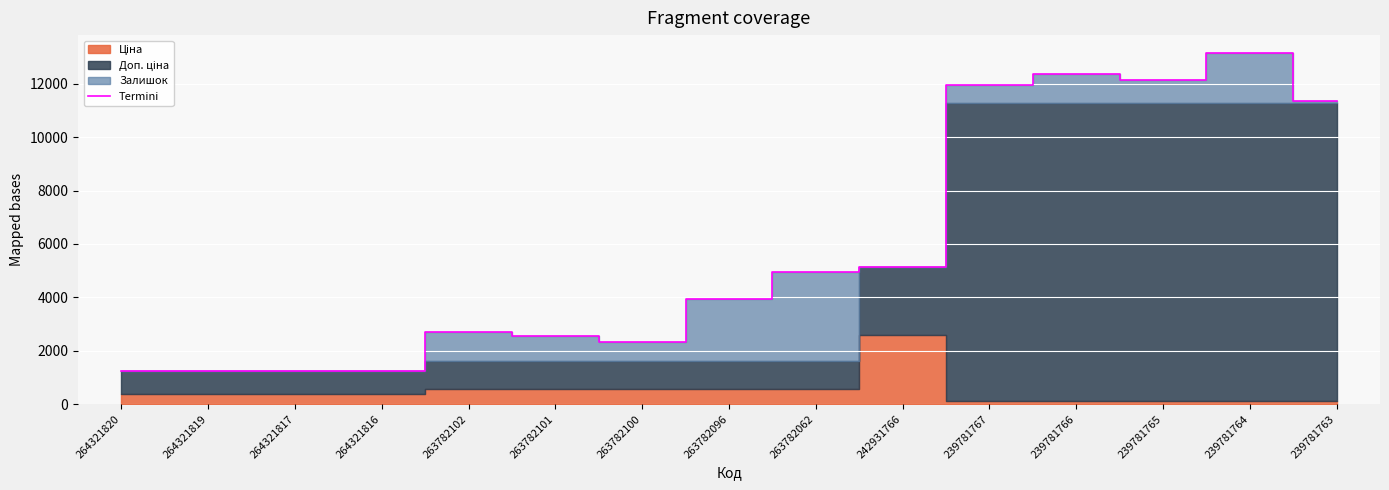

Count the number of categories in the chart.

15